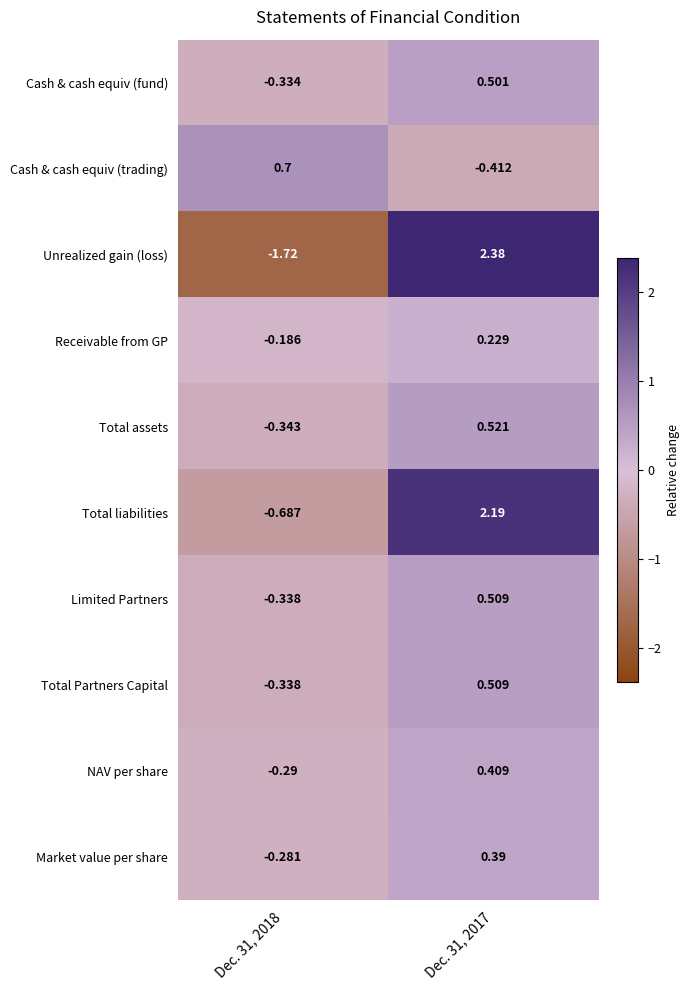

Count the Total assets values in the range 0 to 1.

1